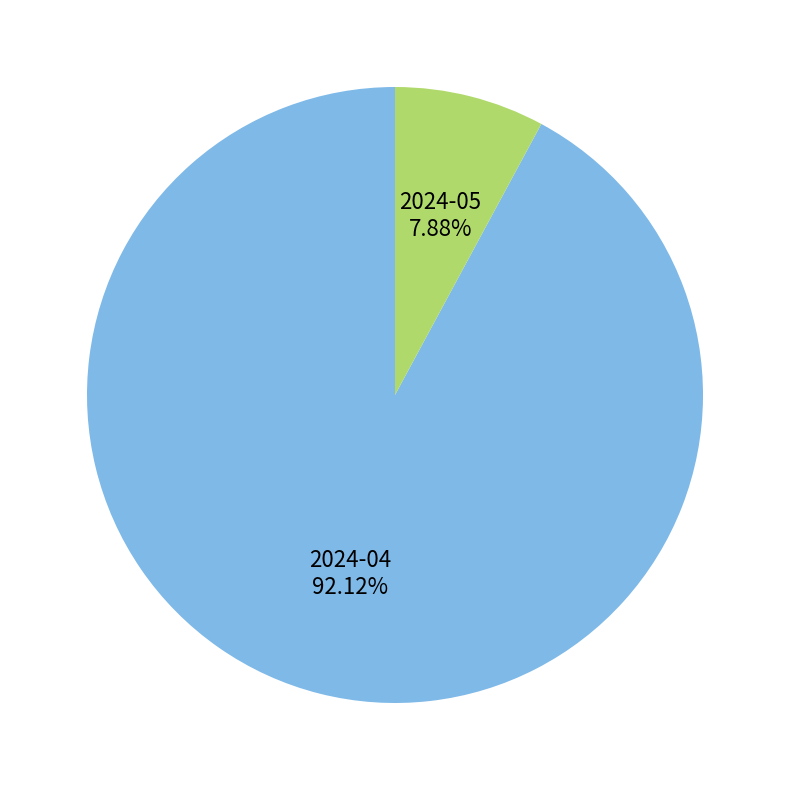

What is the ratio of the value at 2024-05 to the value at 2024-04?

0.1